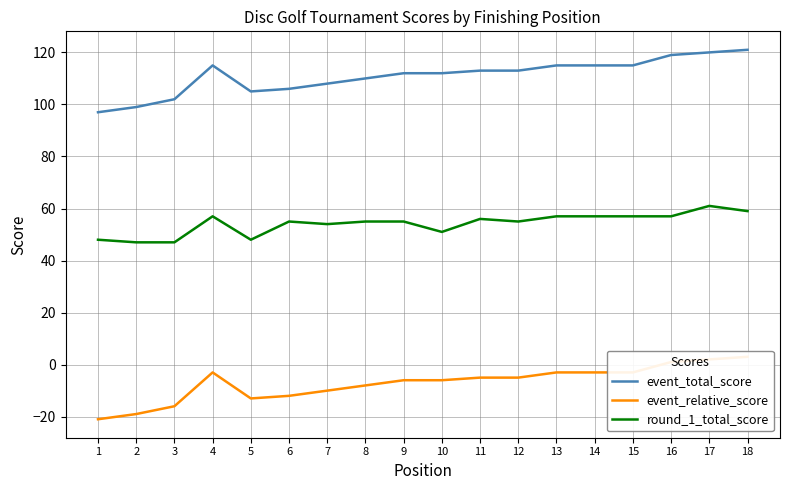

Between 7 and 2, which is larger?

7